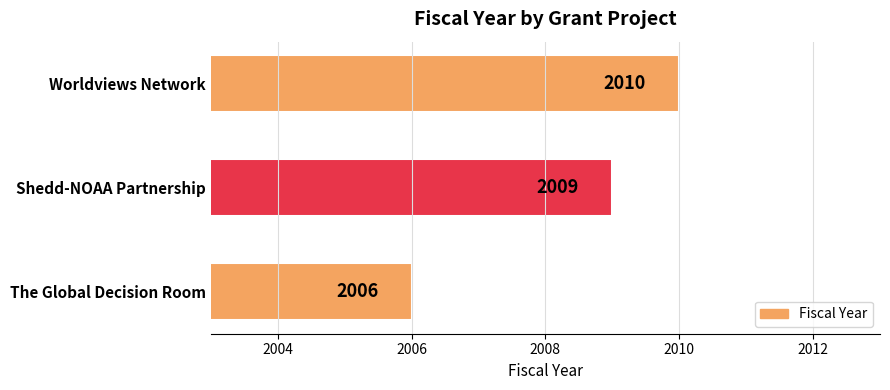

How many data points are less than 2009?

1